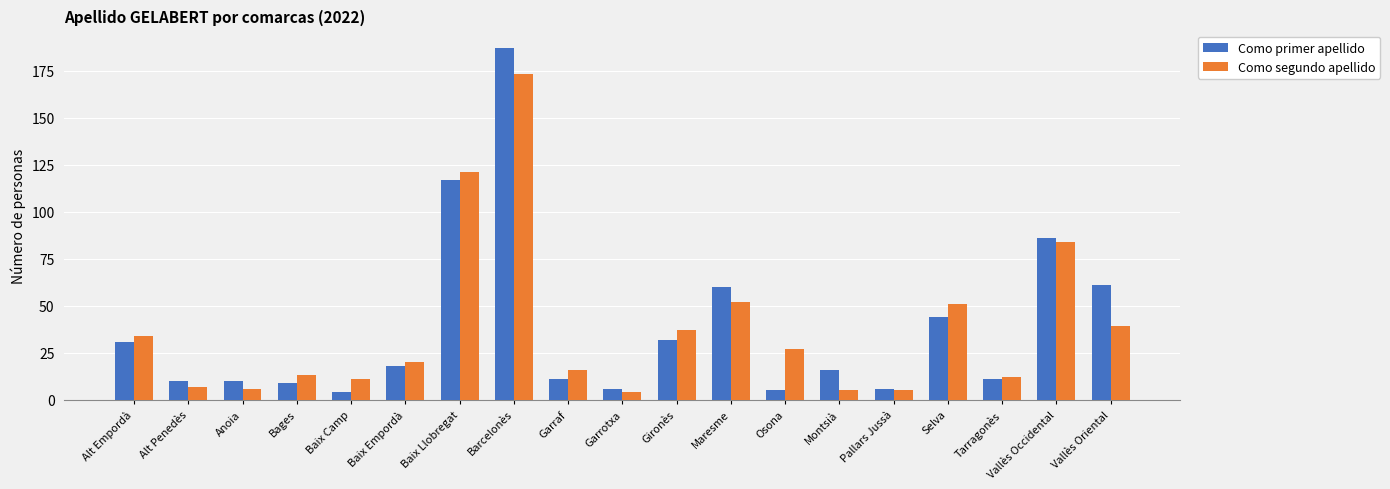

Rank the series by their maximum value, from lowest to highest.

Como segundo apellido, Como primer apellido